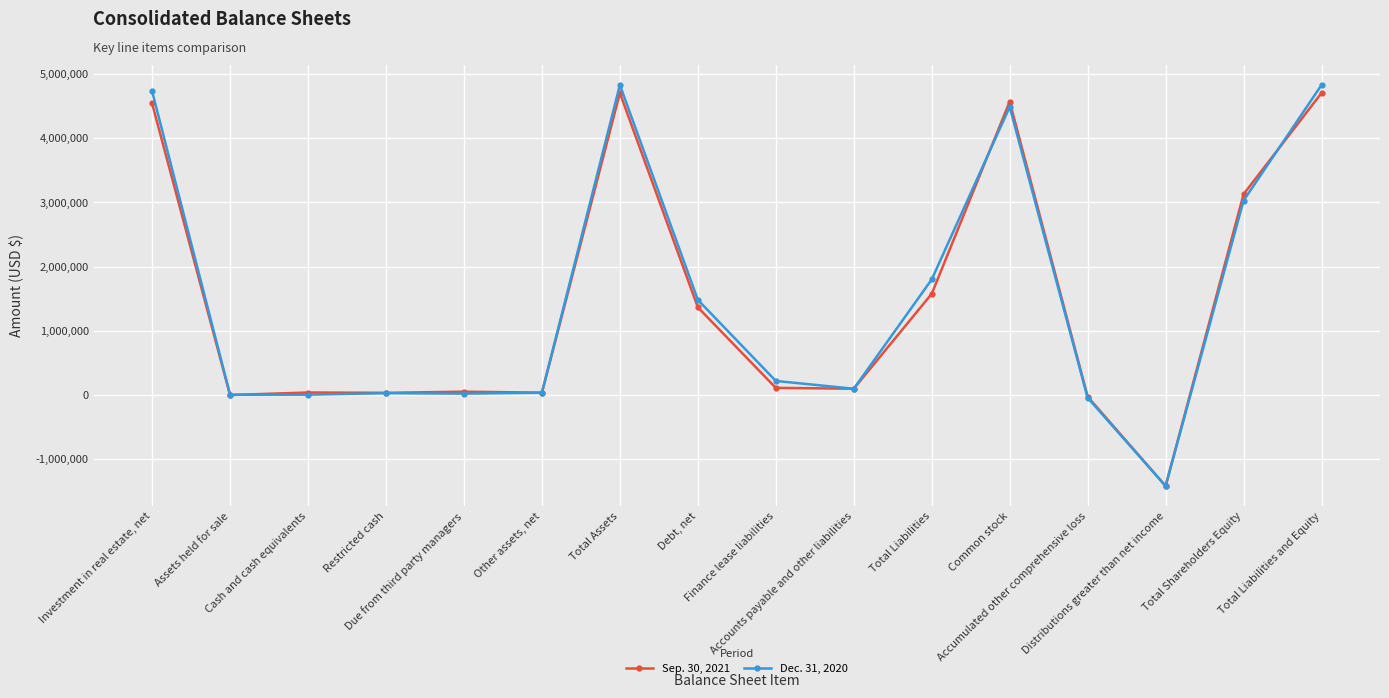

What is the difference between the second highest and minimum values in the Dec. 31, 2020 series?

6246029